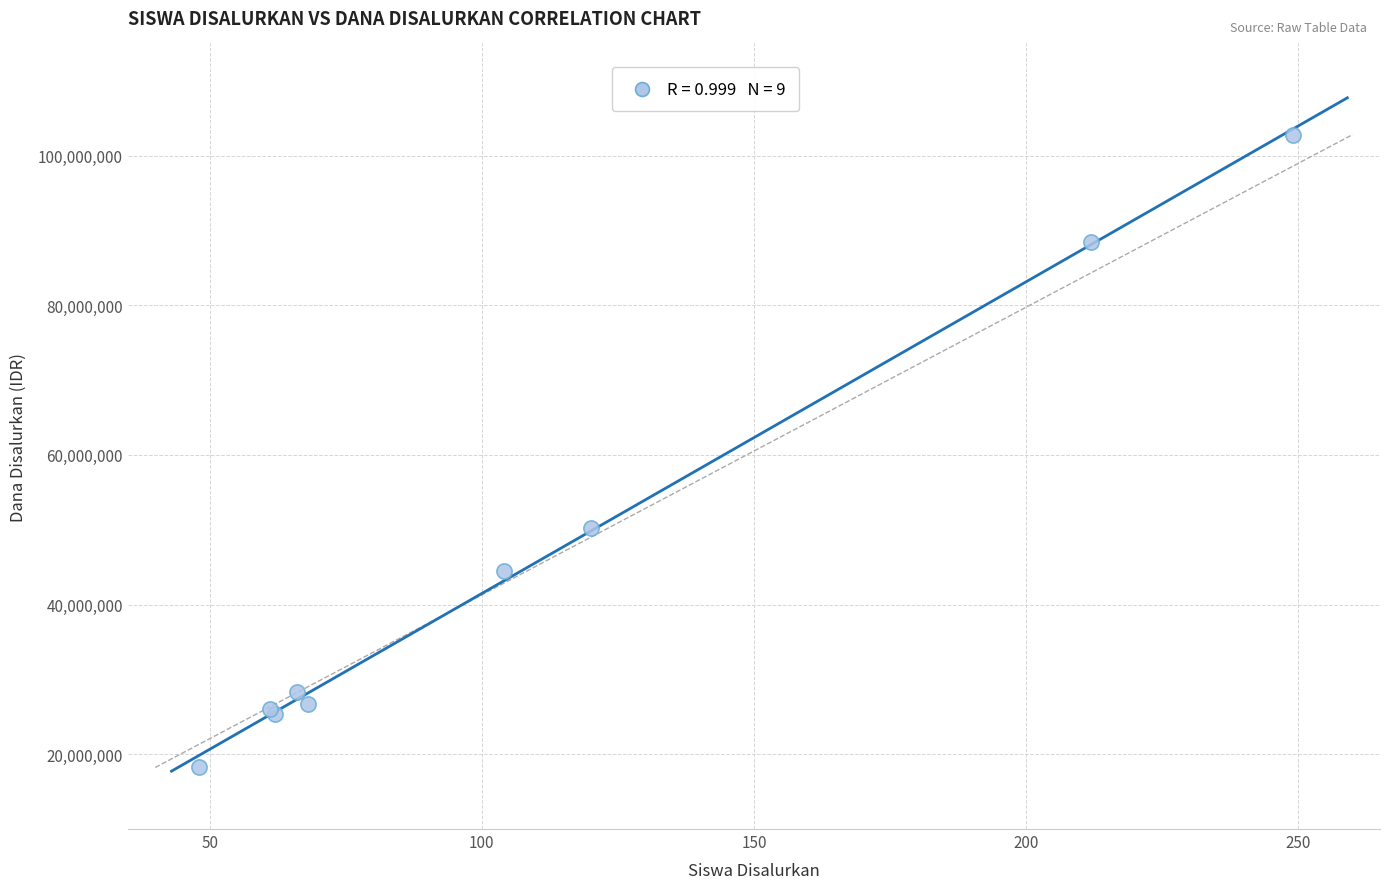

What Y value in the scatter plot is closest to 60525000?

50175000